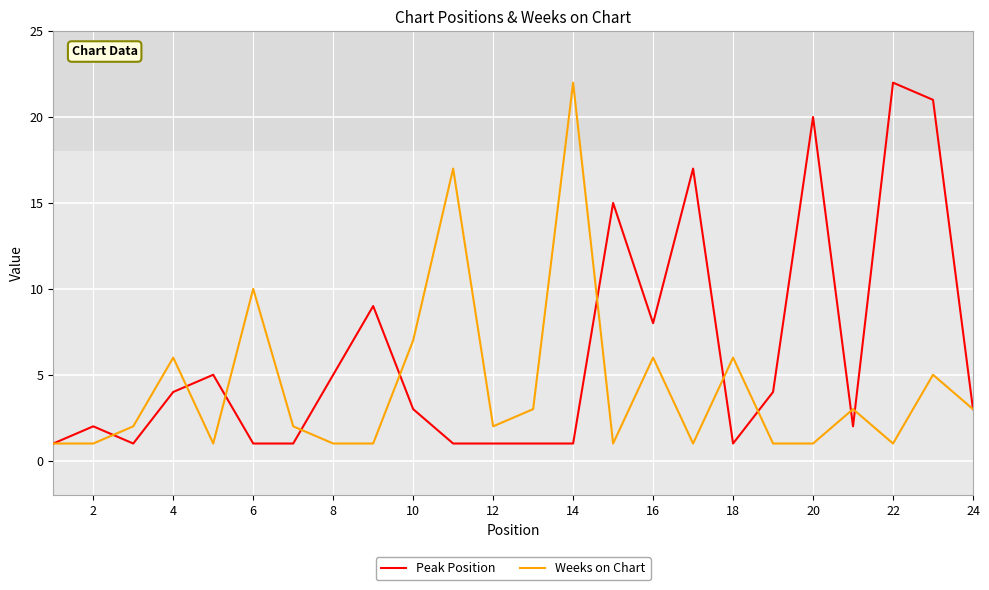

Which series has the largest total across all categories?

Peak Position